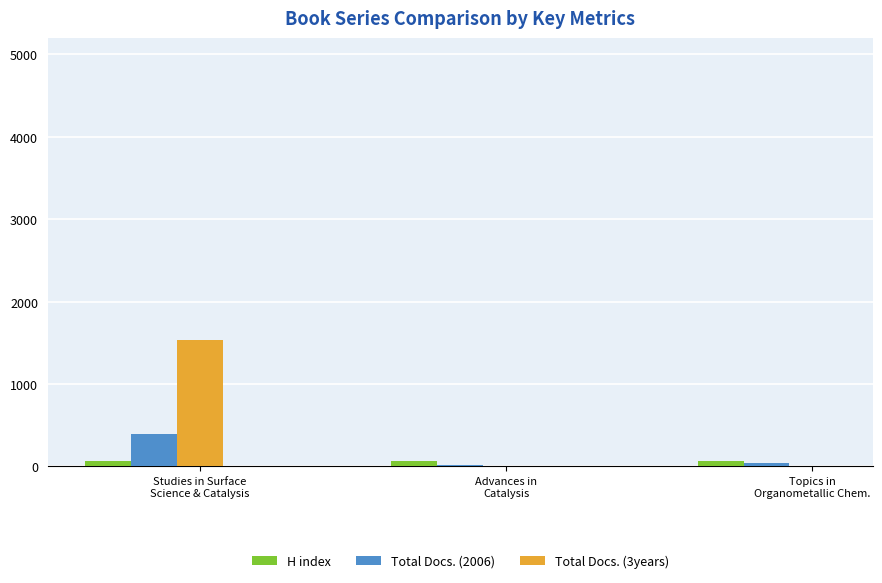

What is the maximum value shown in the chart?

1528